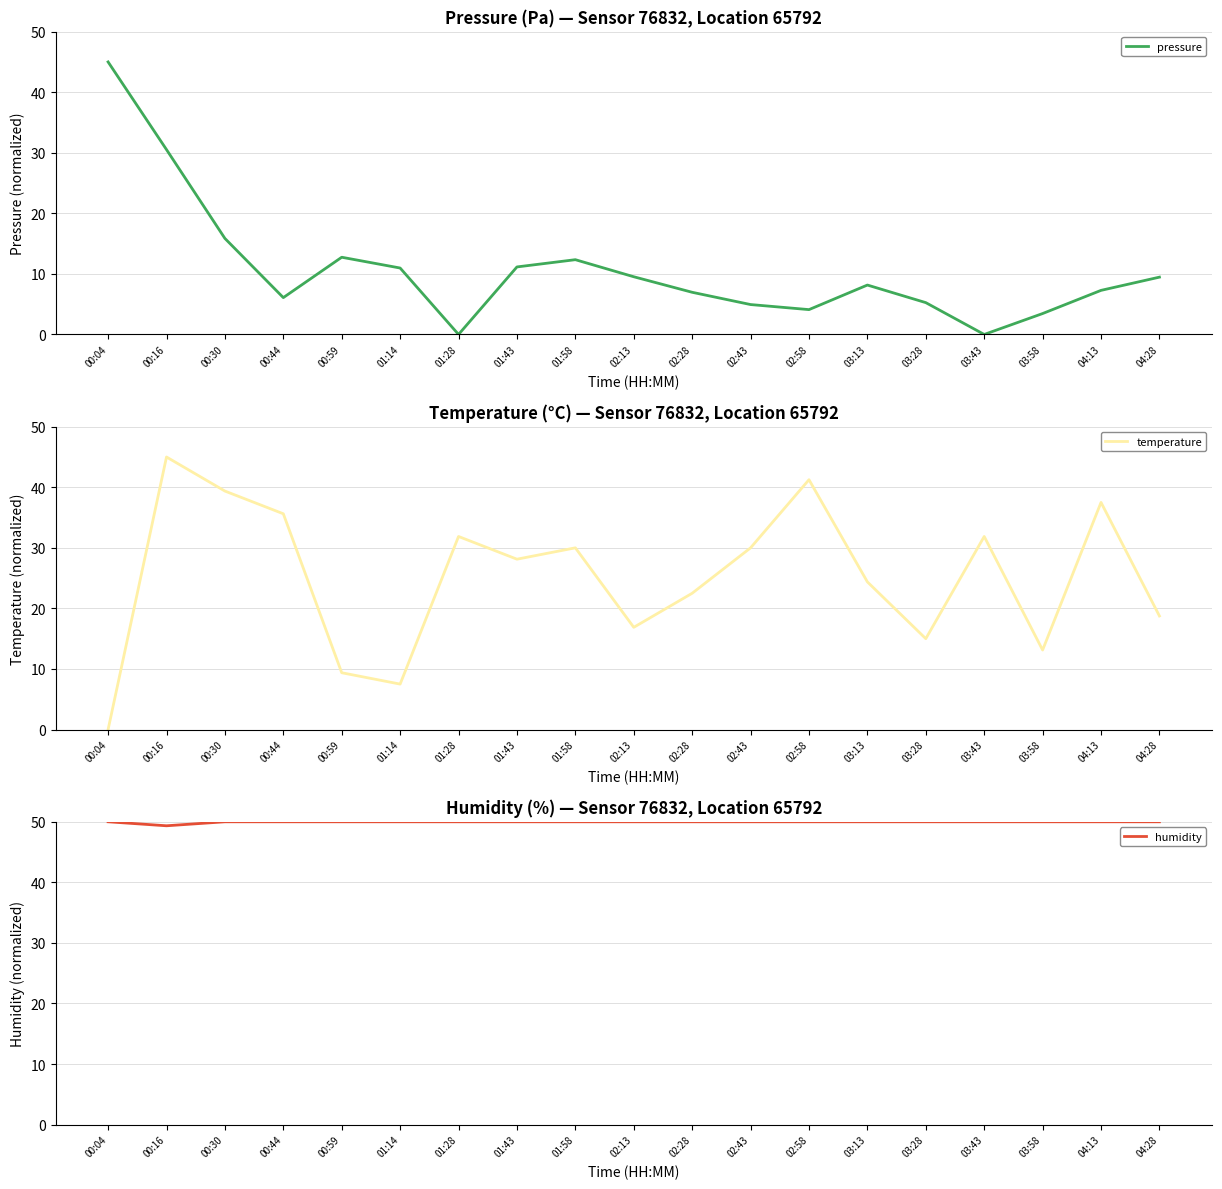

How many intersections are there between pressure and temperature?

3